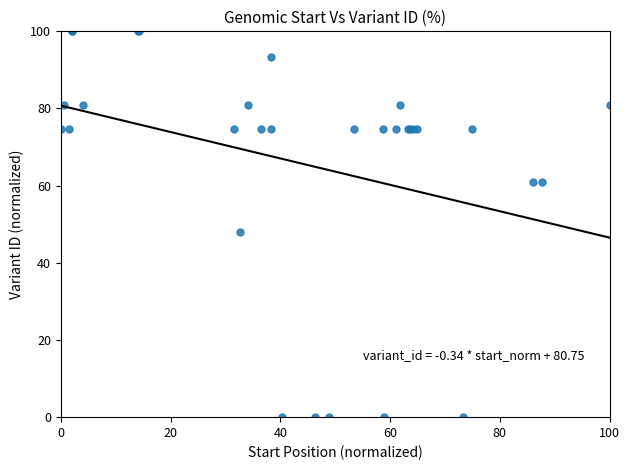

What Y value in the scatter plot is closest to 50?

48.0